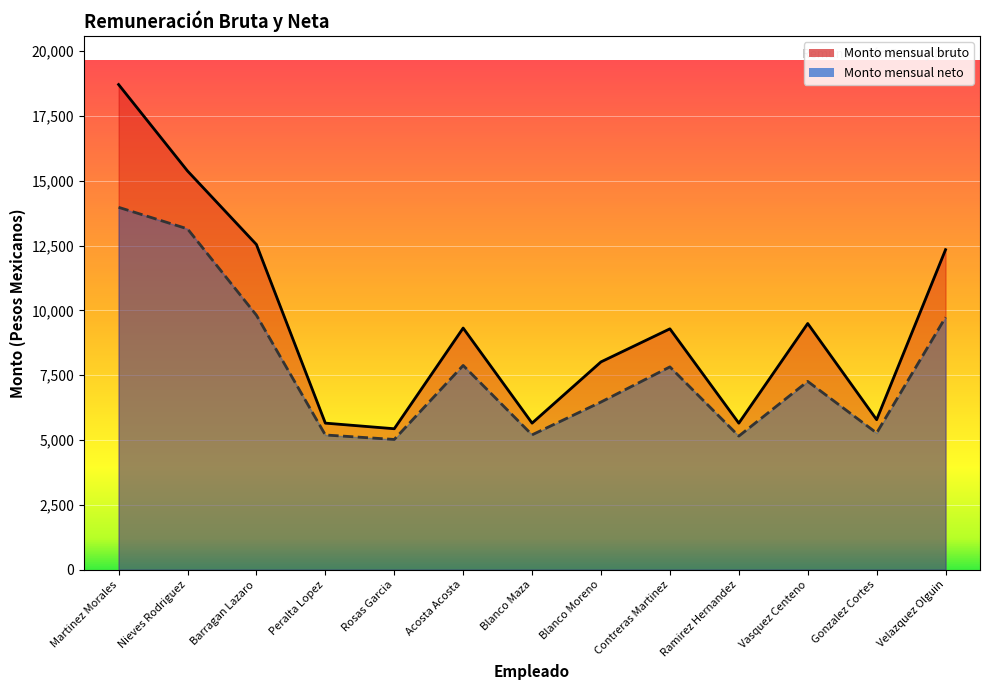

What is the difference between the second highest and second lowest values in the Monto mensual neto series?

7994.4